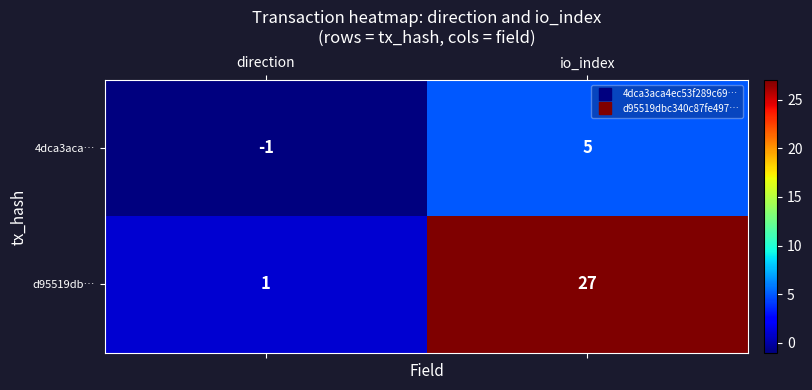

True or false: d95519db… has a value of 15 at io_index.

False